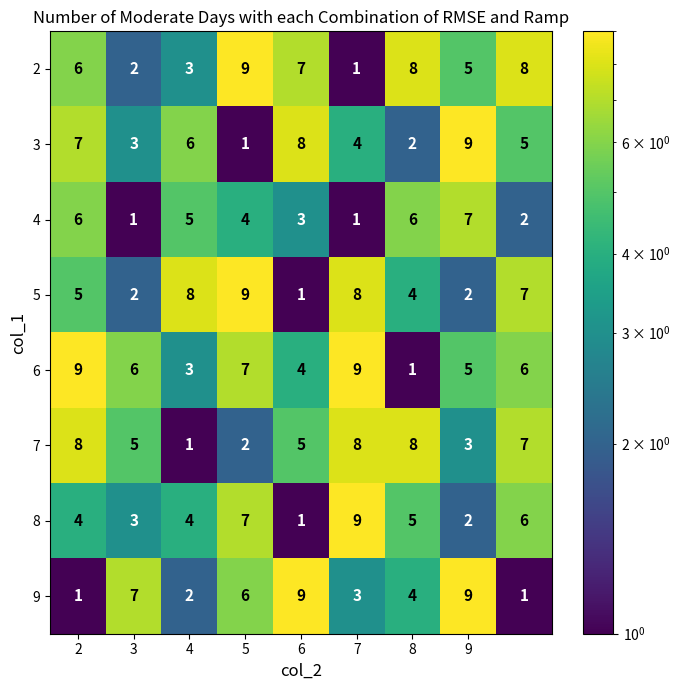

How many categories are shown in the chart?

9